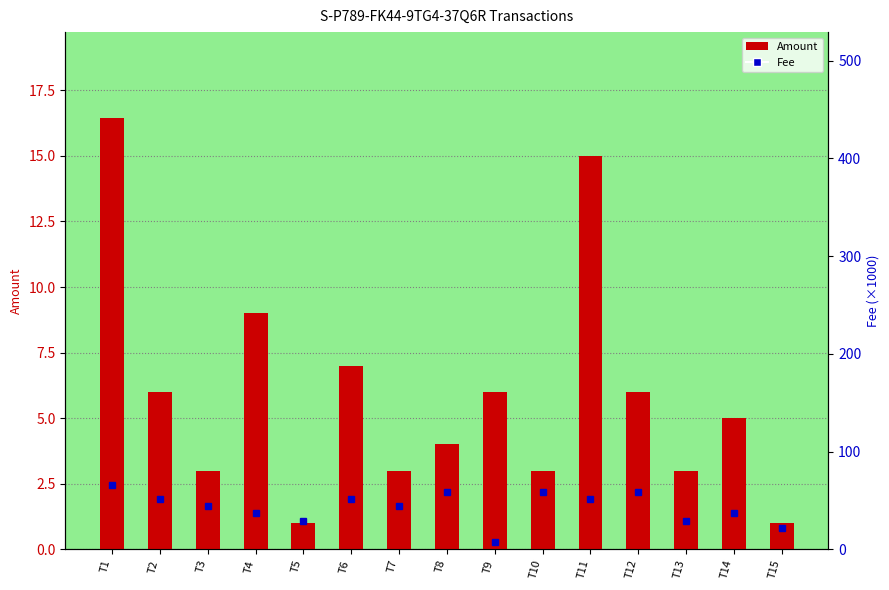

Approximately how many times larger is the value at T8 compared to T13?

1.3